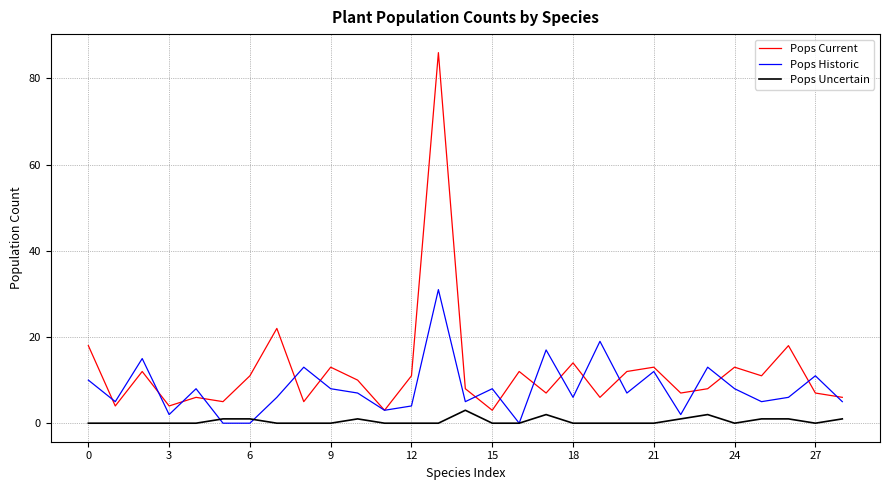

Which series has the widest spread of values?

Pops Current